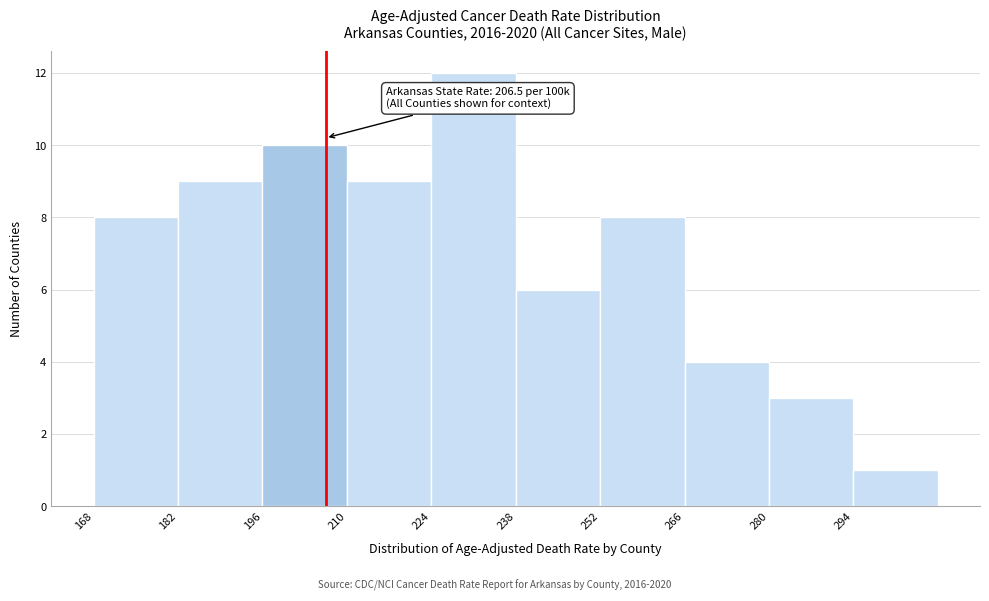

Over which range of the x-axis is the bar tallest?

224 to 238